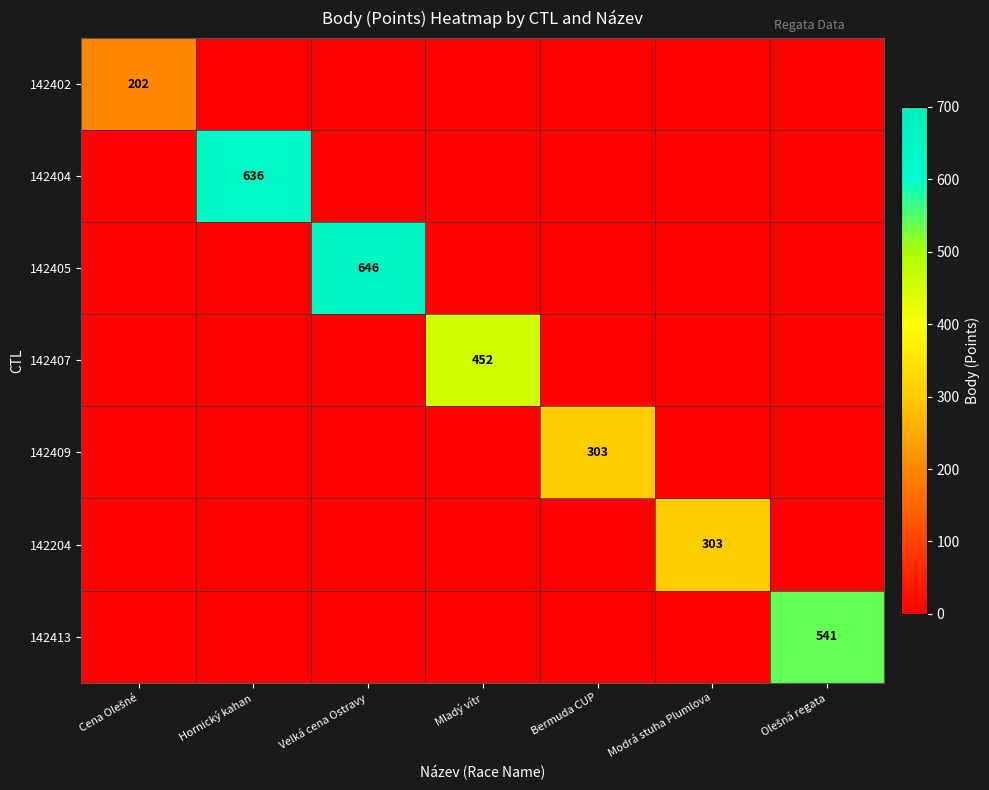

Where is 142405 nearest to the value 323?

Cena Olešné